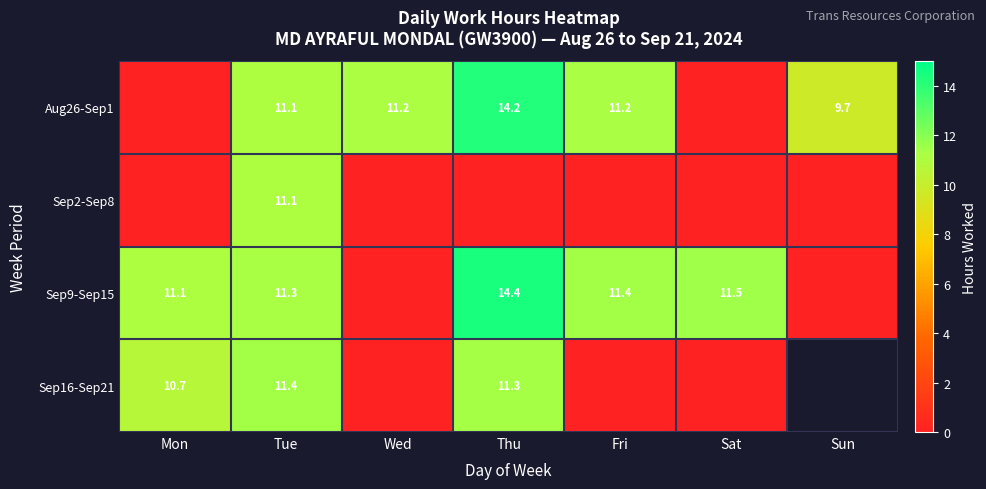

The Sep9-Sep15 series shows 14.8 at Tue. True or false?

False